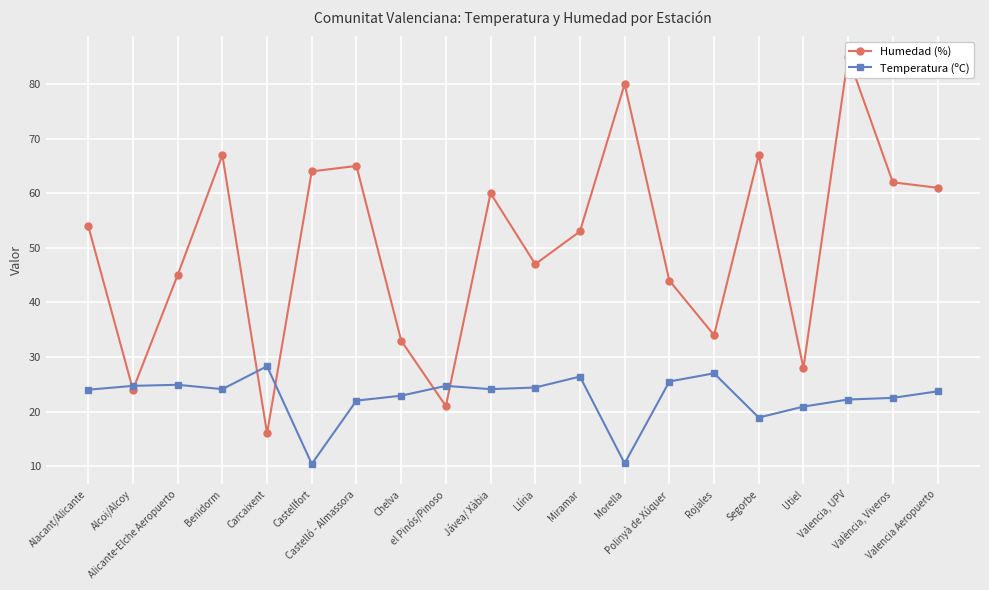

Reading right to left, transcribe all the data shown in this chart.

Humedad (%): Valencia Aeropuerto=61.0	València, Viveros=62.0	Valencia, UPV=85.0	Utiel=28.0	Segorbe=67.0	Rojales=34.0	Polinyà de Xúquer=44.0	Morella=80.0	Miramar=53.0	Llíria=47.0	Jávea/ Xàbia=60.0	el Pinós/Pinoso=21.0	Chelva=33.0	Castelló - Almassora=65.0	Castellfort=64.0	Carcaixent=16.0	Benidorm=67.0	Alicante-Elche Aeropuerto=45.0	Alcoi/Alcoy=24.0	Alacant/Alicante=54.0
Temperatura (ºC): Valencia Aeropuerto=23.7	València, Viveros=22.5	Valencia, UPV=22.2	Utiel=20.9	Segorbe=18.9	Rojales=27.0	Polinyà de Xúquer=25.5	Morella=10.5	Miramar=26.4	Llíria=24.4	Jávea/ Xàbia=24.1	el Pinós/Pinoso=24.7	Chelva=22.9	Castelló - Almassora=22.0	Castellfort=10.4	Carcaixent=28.3	Benidorm=24.1	Alicante-Elche Aeropuerto=24.9	Alcoi/Alcoy=24.7	Alacant/Alicante=24.0